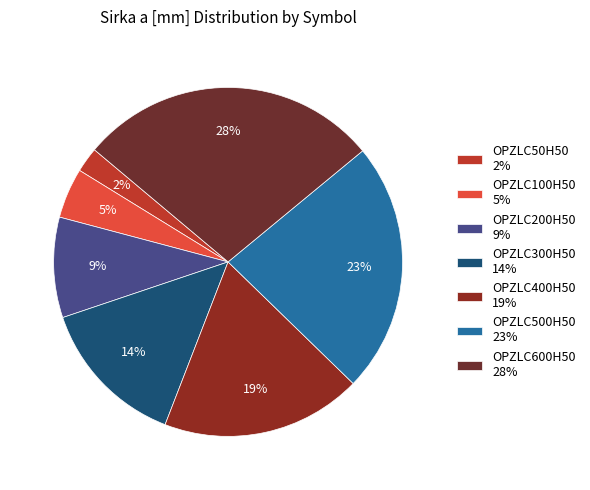

Does OPZLC50H50 represent more than half of the total?

No